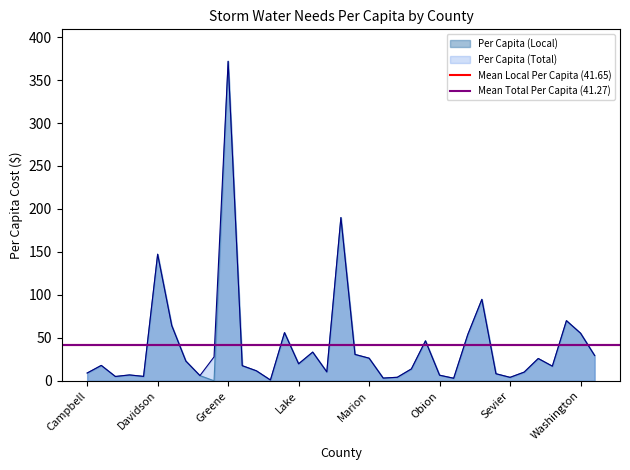

What is the approximate value of Mean Total Per Capita (41.27) at Campbell?

41.3